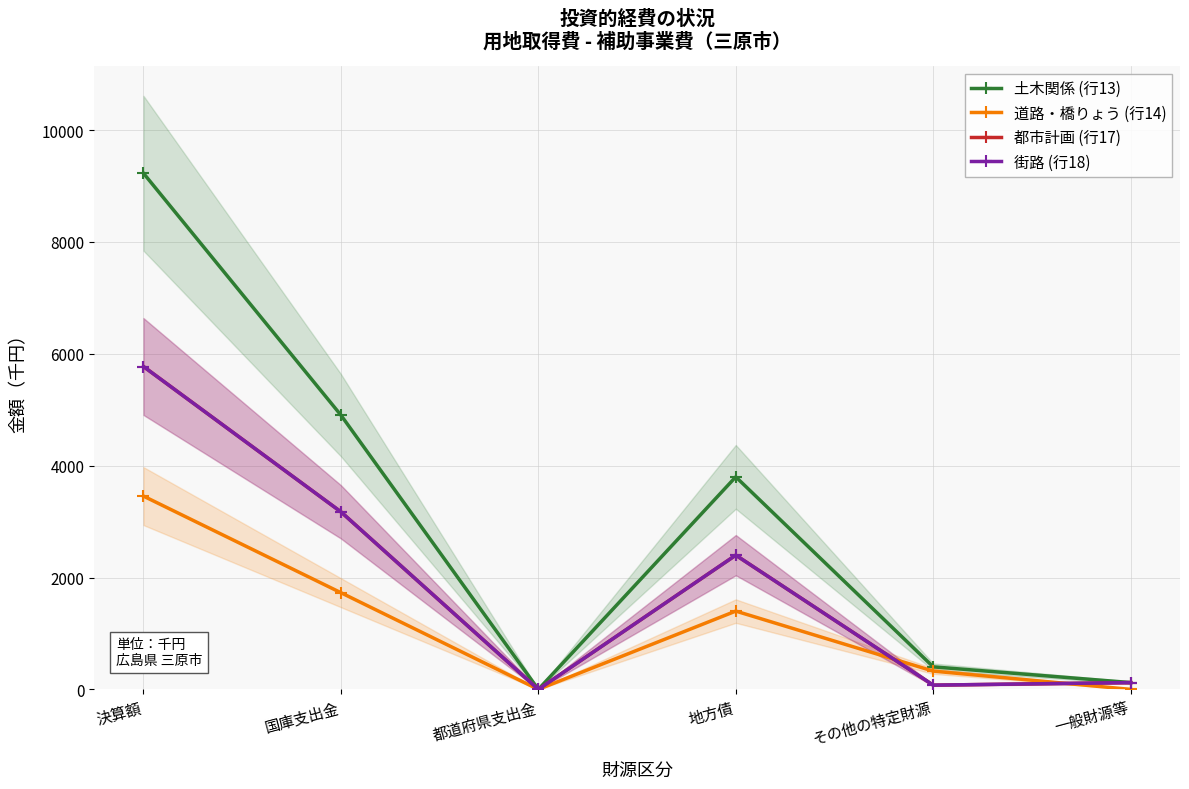

Which category has the lowest value in the 都市計画 (行17) series?

都道府県支出金